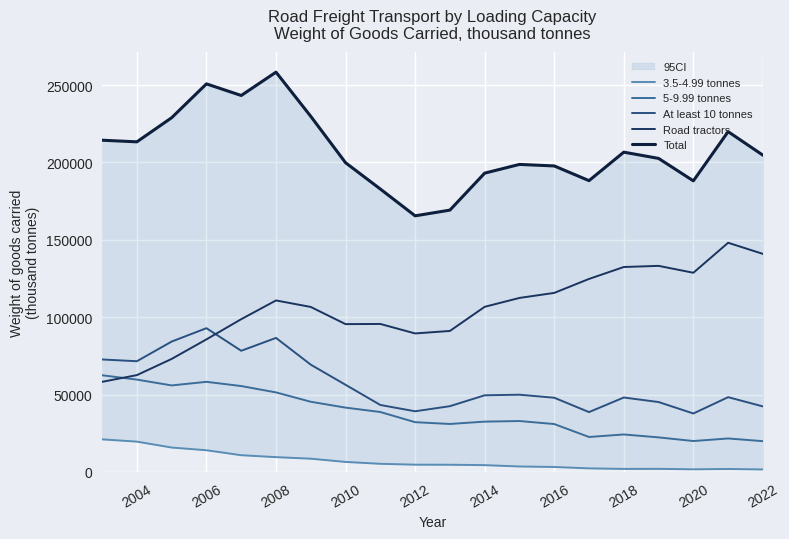

Count the number of data series in this chart.

5